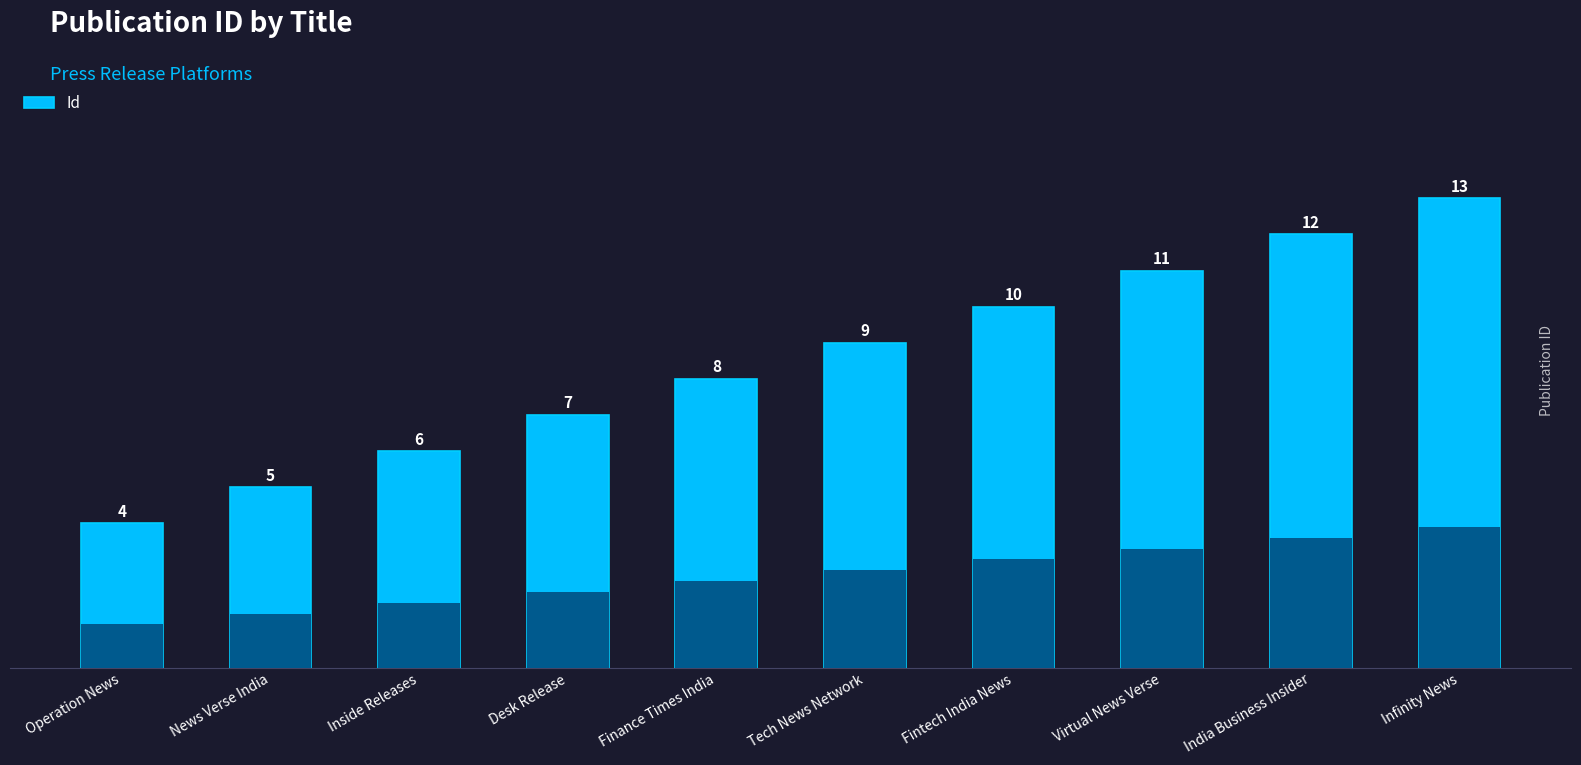

Are the bars horizontal?

No